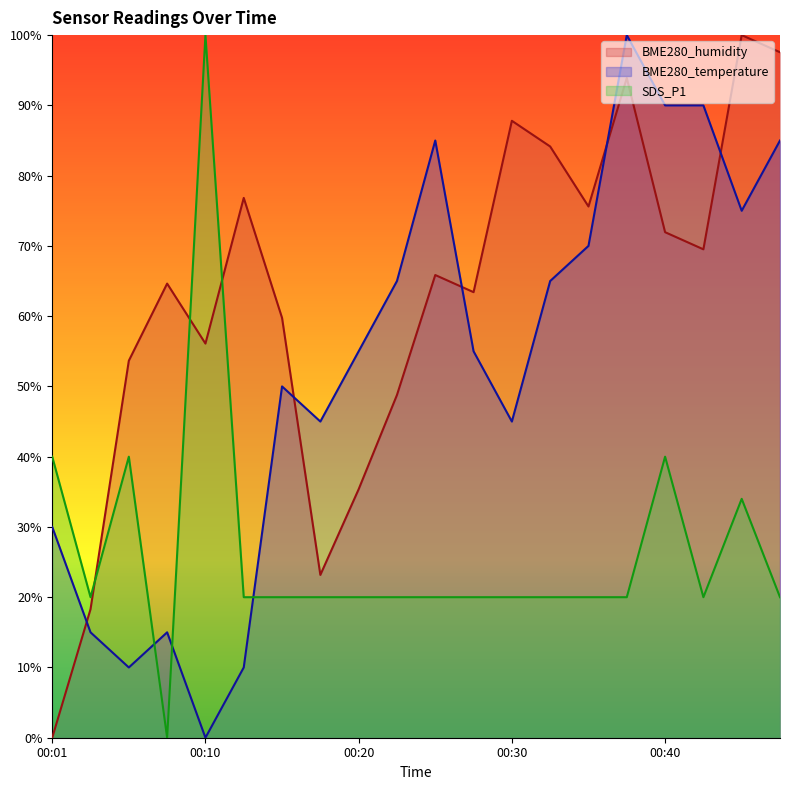

At which category is the sum across all series the highest?

00:37